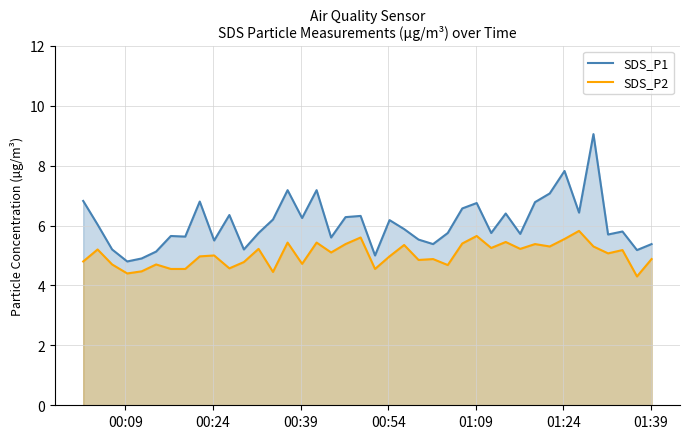

Reading left to right, extract all data points from this chart.

SDS_P1: 6.8	6.0	5.2	4.8	4.9	5.1	5.7	5.6	6.8	5.5	6.3	5.2	5.8	6.2	7.2	6.2	7.2	5.6	6.3	6.3	5.0	6.2	5.9	5.5	5.4	5.8	6.6	6.8	5.8	6.4	5.7	6.8	7.1	7.8	6.4	9.1	5.7	5.8	5.2	5.4
SDS_P2: 4.8	5.2	4.7	4.4	4.5	4.7	4.5	4.5	5.0	5.0	4.6	4.8	5.2	4.5	5.4	4.7	5.4	5.1	5.4	5.6	4.5	5.0	5.3	4.8	4.9	4.7	5.4	5.7	5.2	5.5	5.2	5.4	5.3	5.5	5.8	5.3	5.1	5.2	4.3	4.9